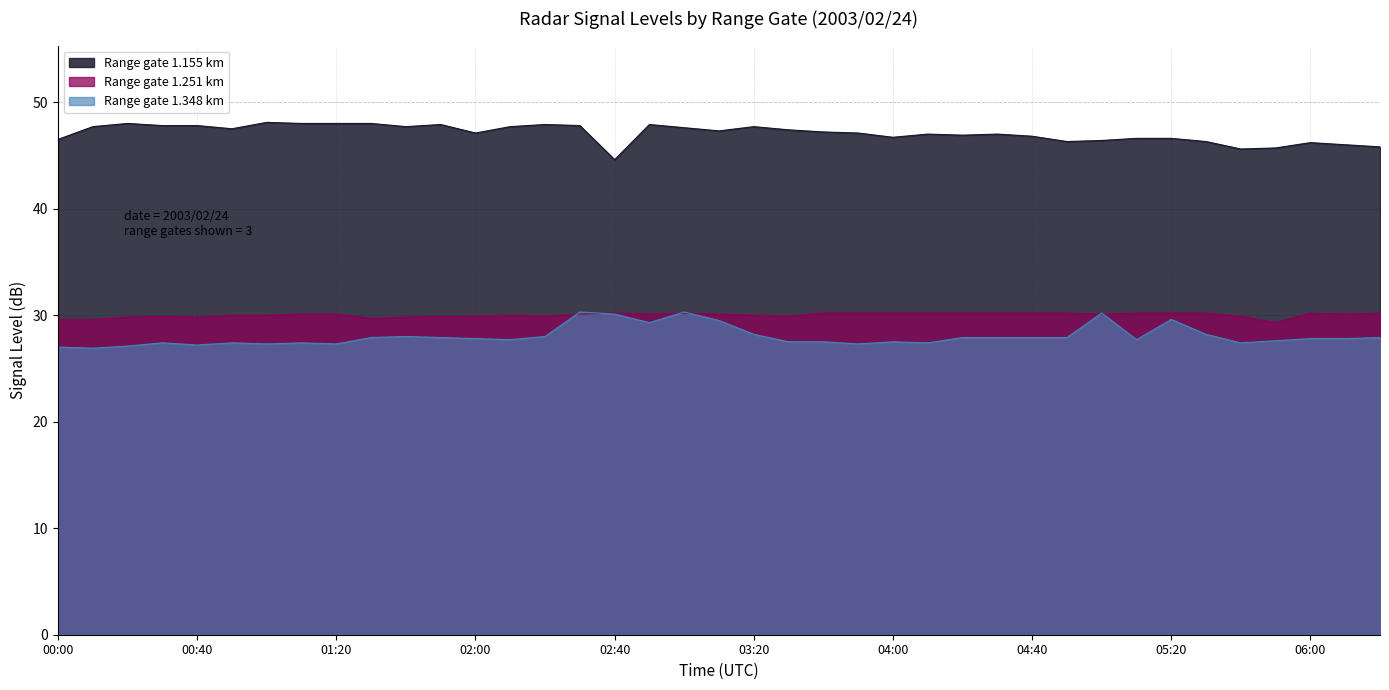

What is the label of the 31st point from the right?

01:20